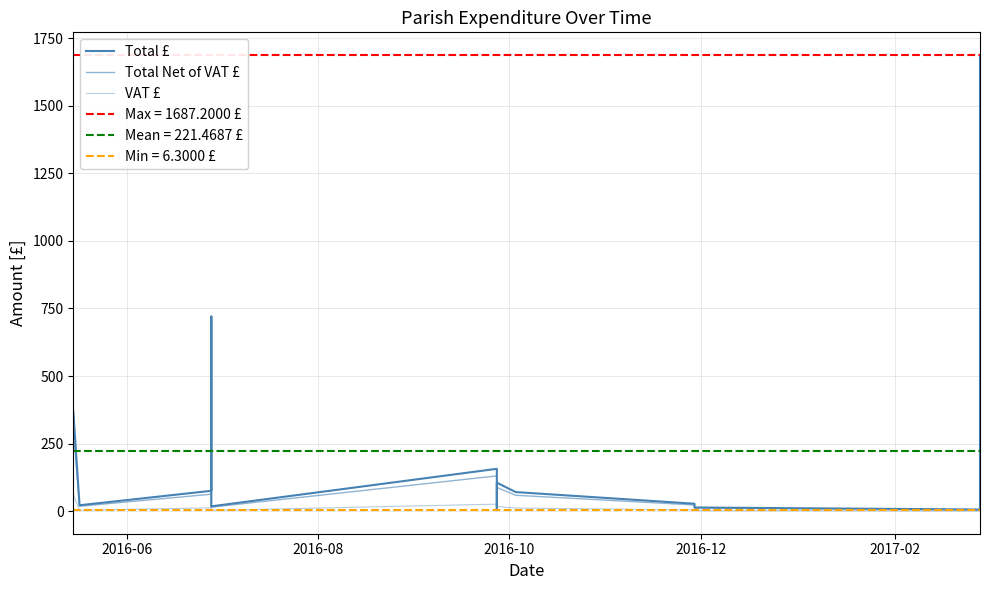

What are all the series names shown in the legend?

Total £, Total Net of VAT £, VAT £